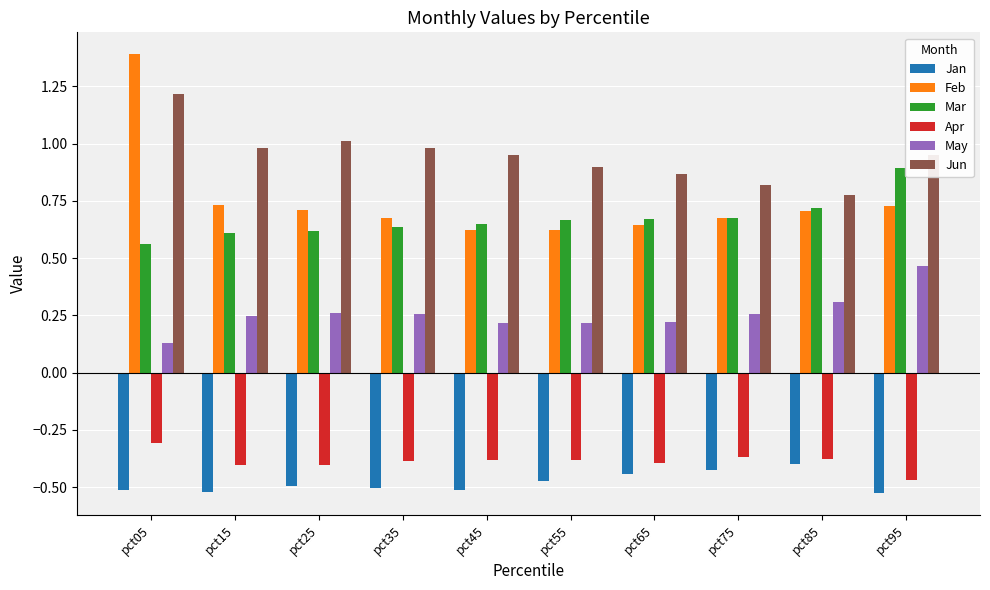

What is the maximum value for Apr?

-0.3